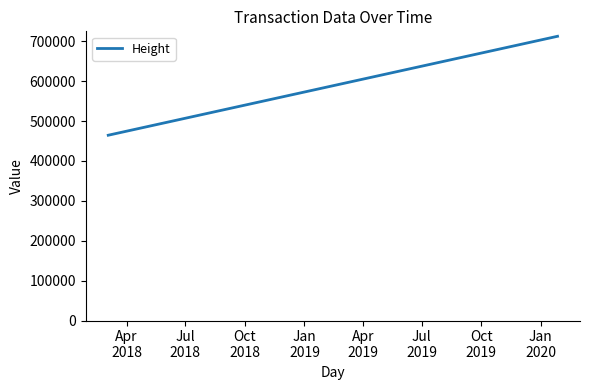

What is the difference between the maximum and second lowest values?

248071